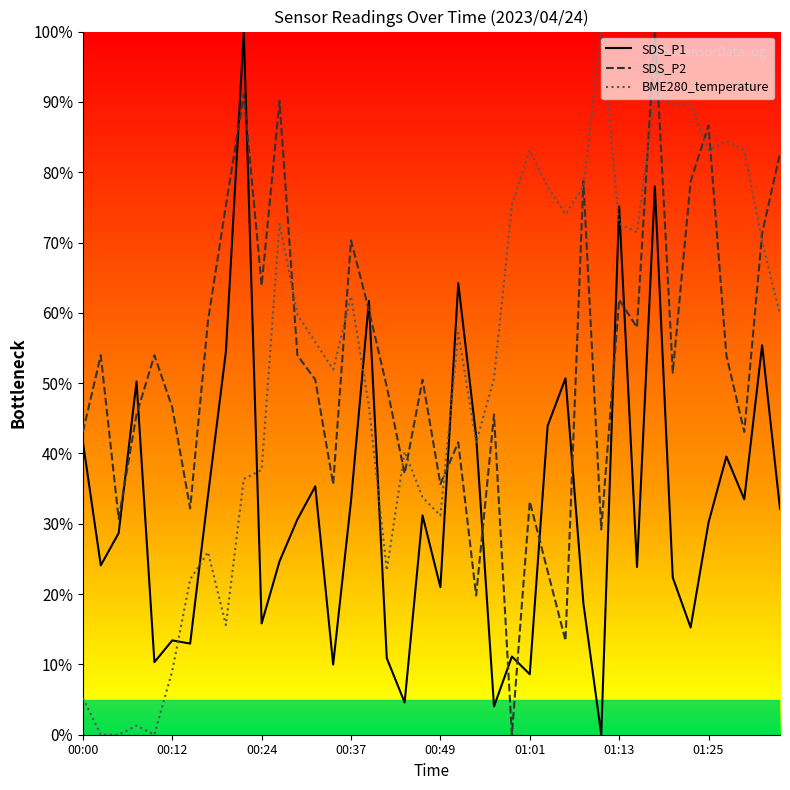

Does the chart have visible grid lines?

No